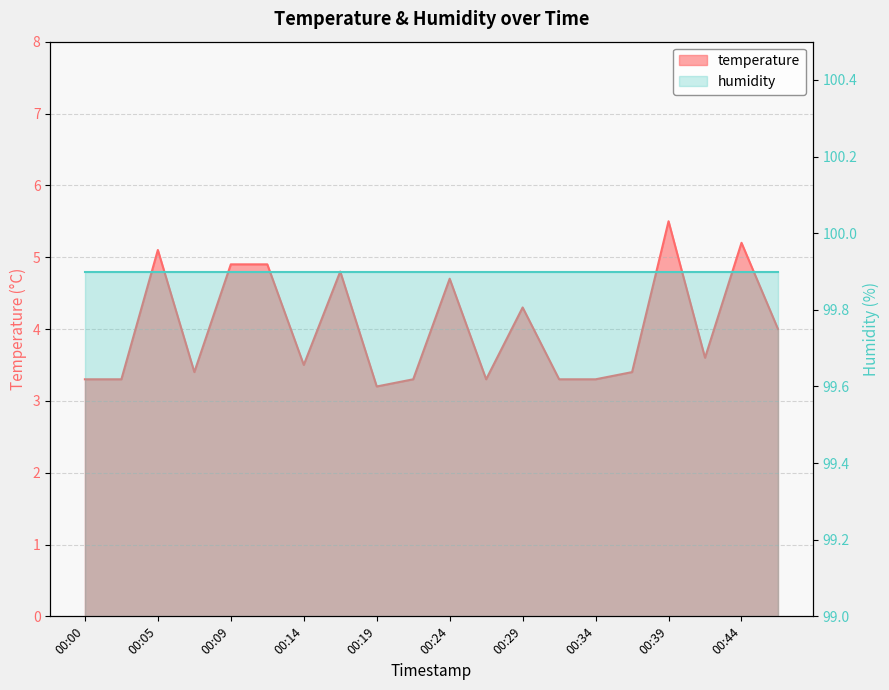

How many interior local peaks (higher than both neighbors) does the data have?

6